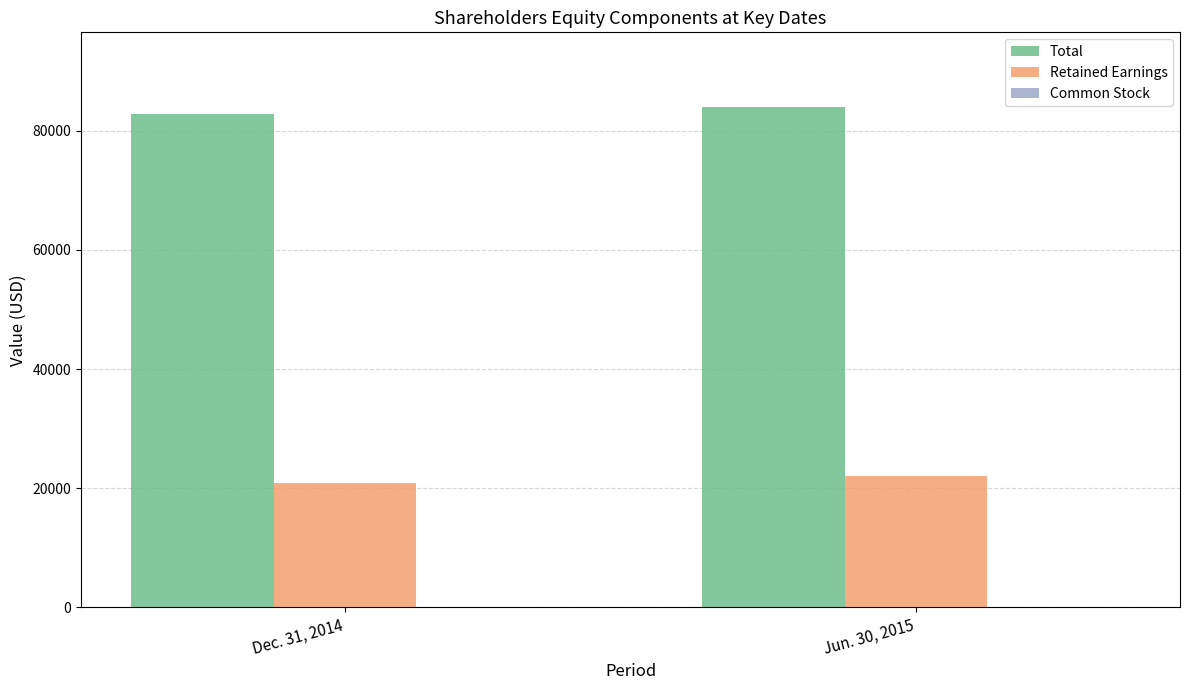

What is the sum of all Total values?

166755